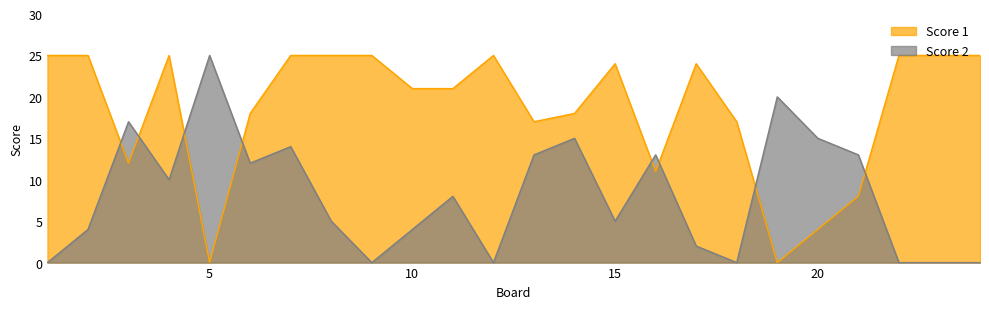

The Score 1 series shows 8 at 4. True or false?

False